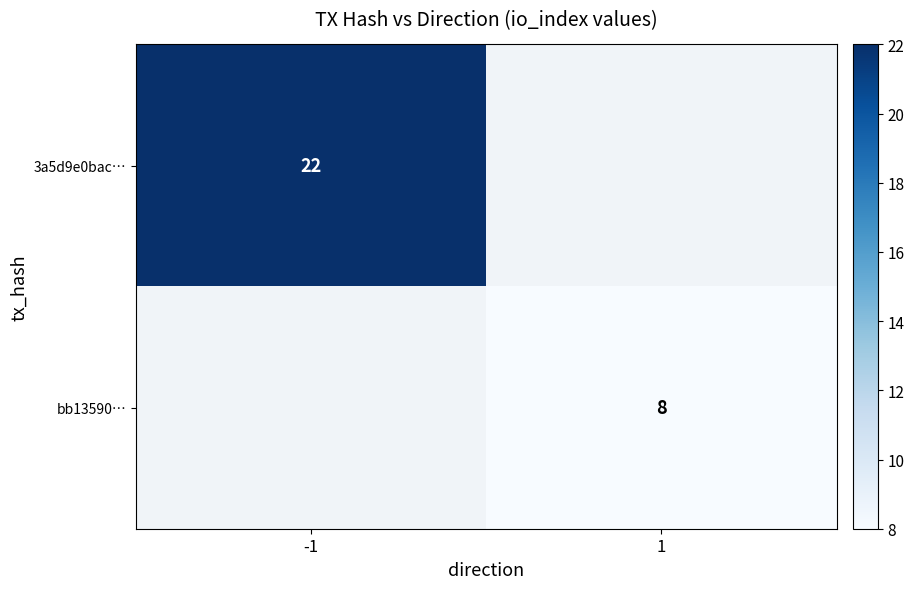

Is it true that 3a5d9e0bac… equals 6 at -1?

False